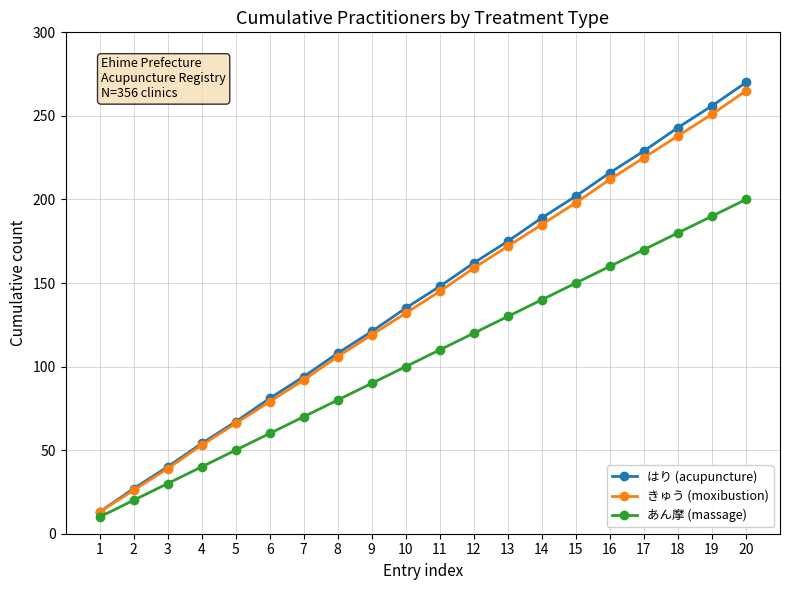

Which series has the largest total across all categories?

はり (acupuncture)